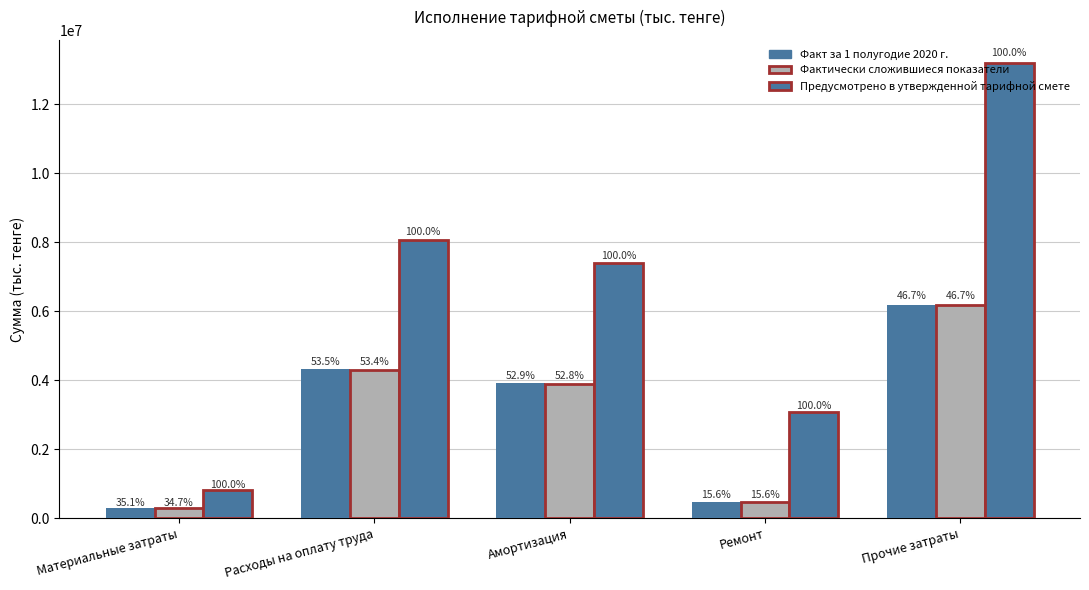

The value of Фактически сложившиеся показатели at Расходы на оплату труда is 4303674.2. True or false?

True